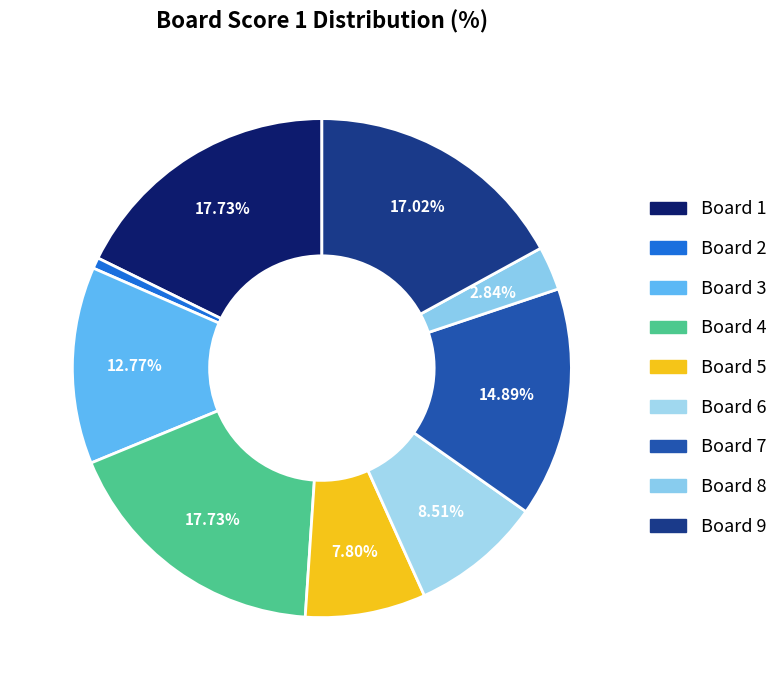

Rank the categories by value from highest to lowest.

1, 4, 9, 7, 3, 6, 5, 8, 2